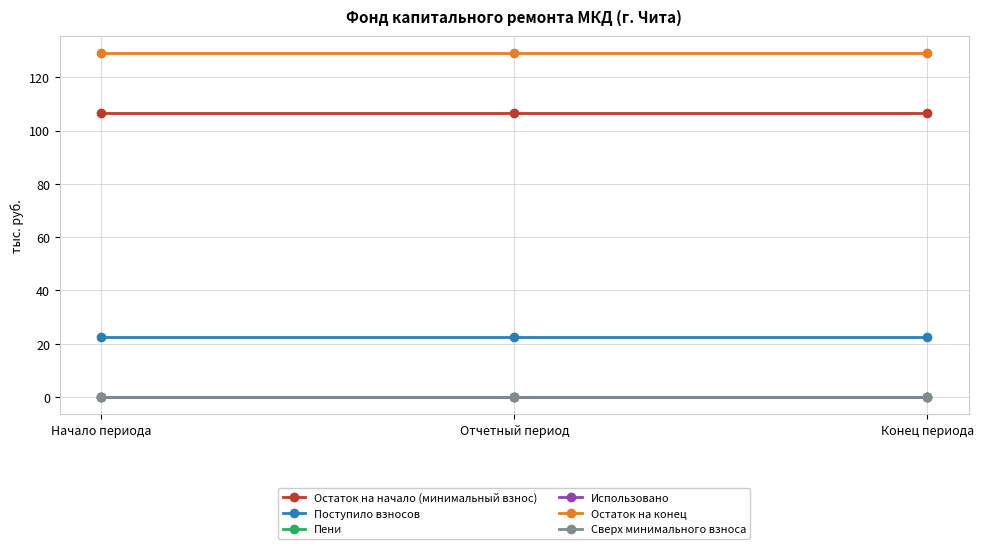

The value of Использовано at Начало периода is 0.0. True or false?

True